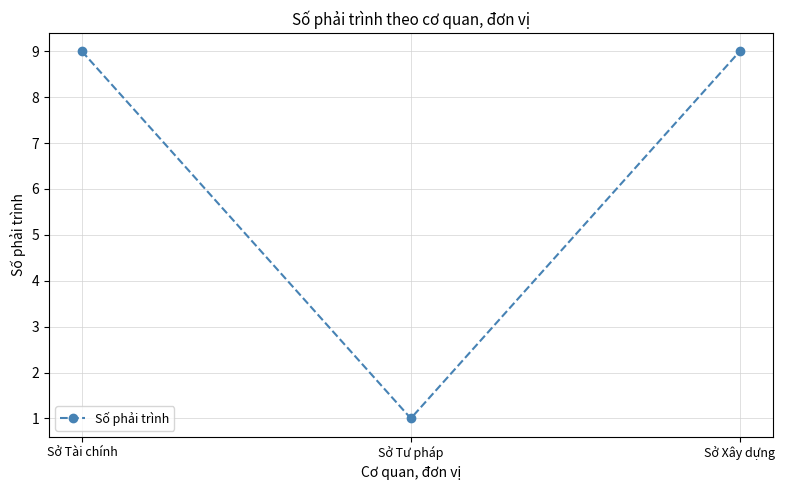

What is the value of the 2nd point from the left?

1